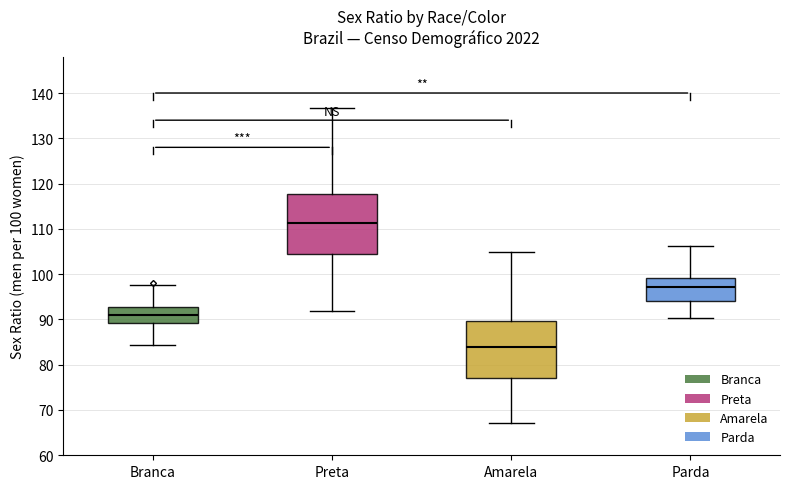

Reading left to right, transcribe this box plot: for each box, give where its median line is, the range the box spans, and where its two whiskers end, as read against the y-axis. The values are not printed on the chart, so give them approximately, as read against the axis.

Branca: median 91, box 89 to 93, whiskers 84 to 98
Preta: median 111, box 105 to 118, whiskers 92 to 137
Amarela: median 84, box 77 to 90, whiskers 67 to 105
Parda: median 97, box 94 to 99, whiskers 90 to 106